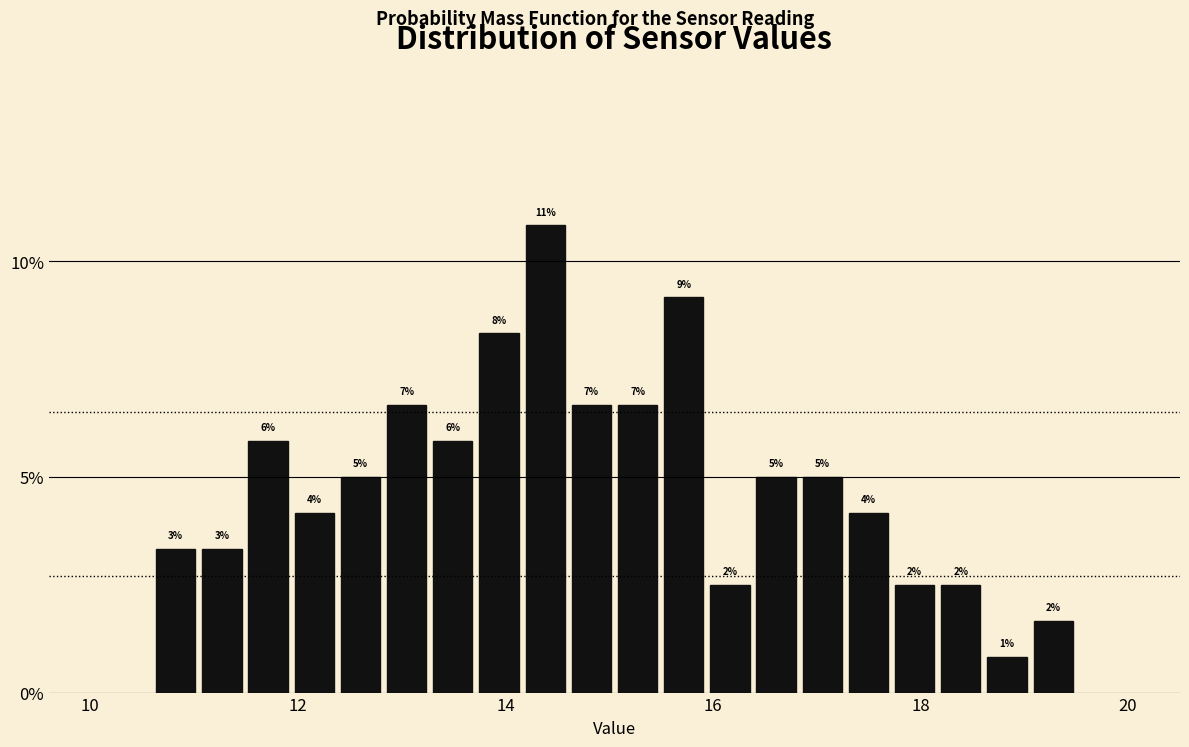

Read against the x-axis, roughly where is the centre of the tallest bar?

14.4